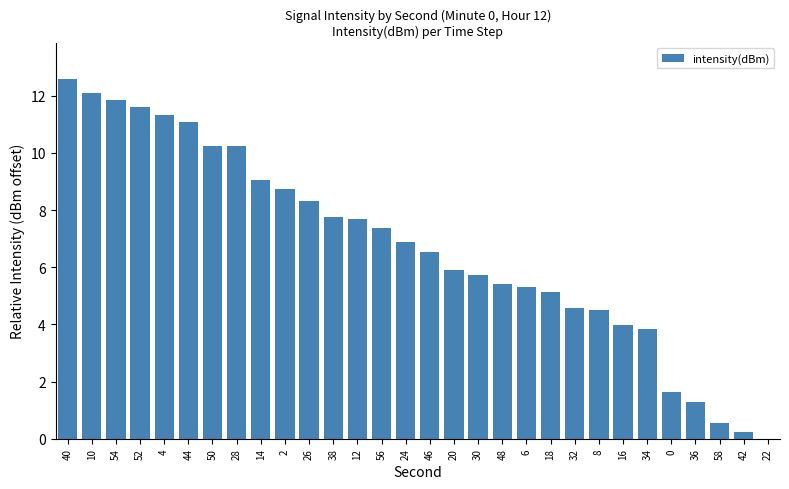

Does the chart contain stacked bars?

No